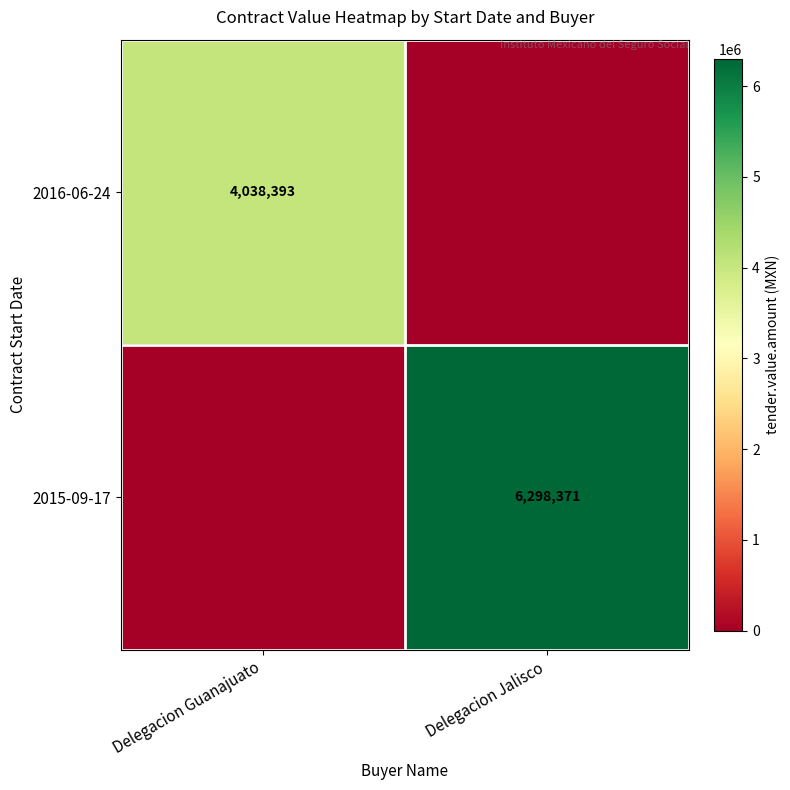

Is it true that 2015-09-17 equals 2722451 at Delegacion Jalisco?

False